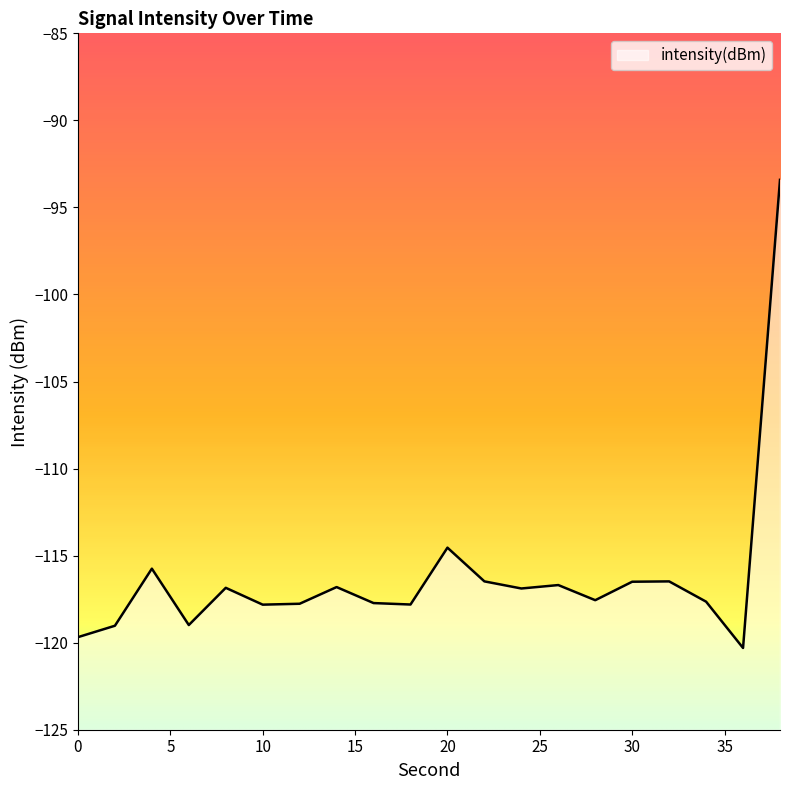

The chart shows a value of -119.0 at 6. True or false?

True